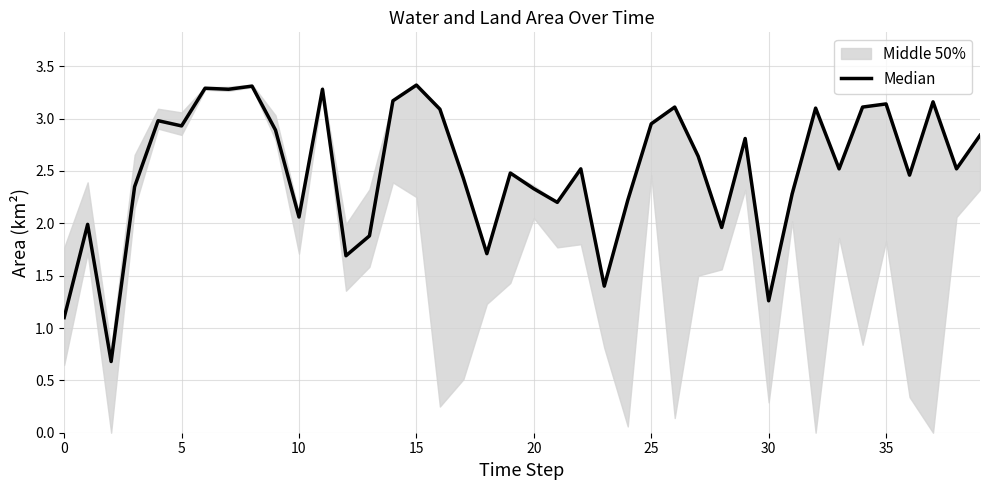

Is it true that the value at 23 is 0.9?

False